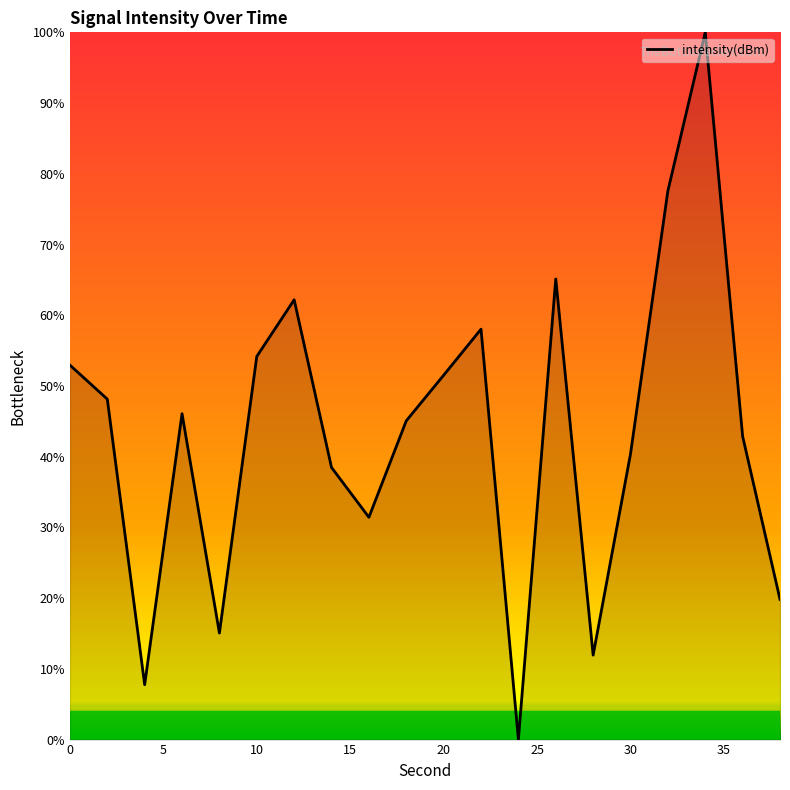

What is the greatest value displayed?

100.0